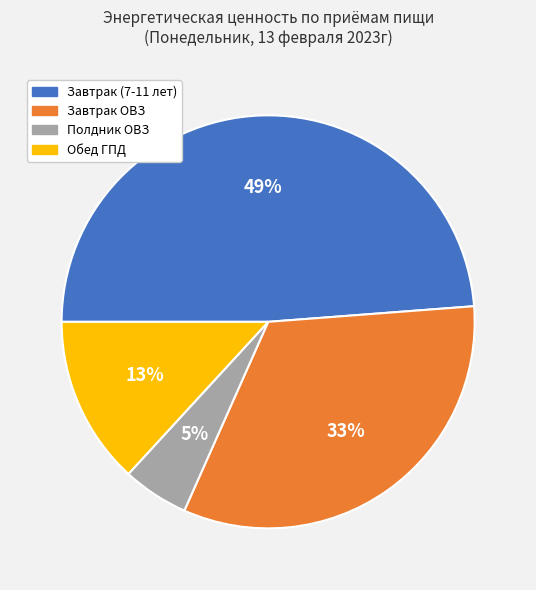

What percentage is the Завтрак ОВЗ slice, to the nearest percent?

33%